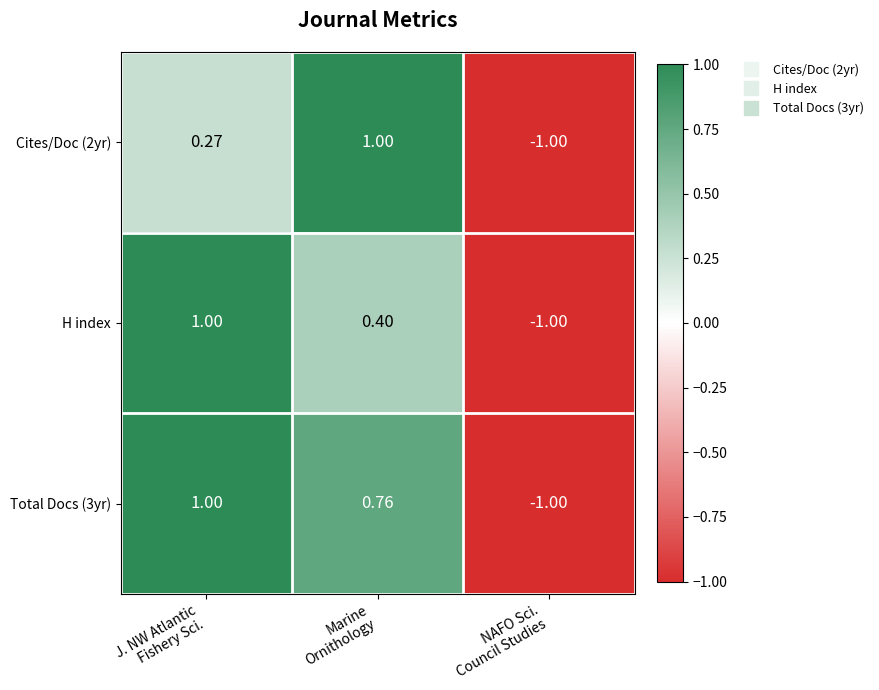

How many data points does each series have?

3